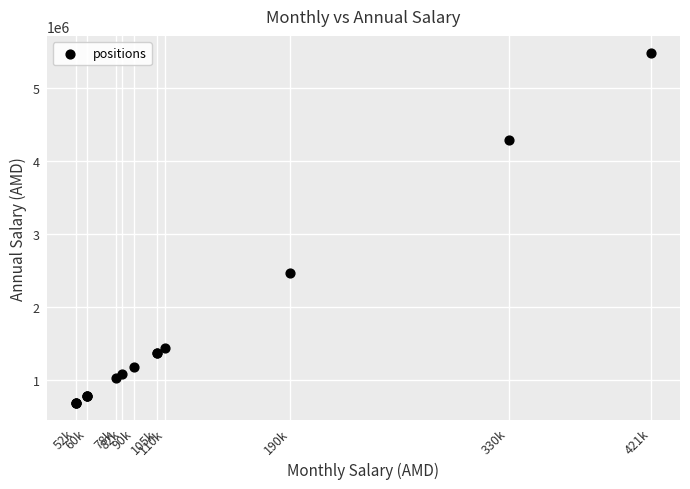

What Y value in the scatter plot is closest to 3079050?

2470000